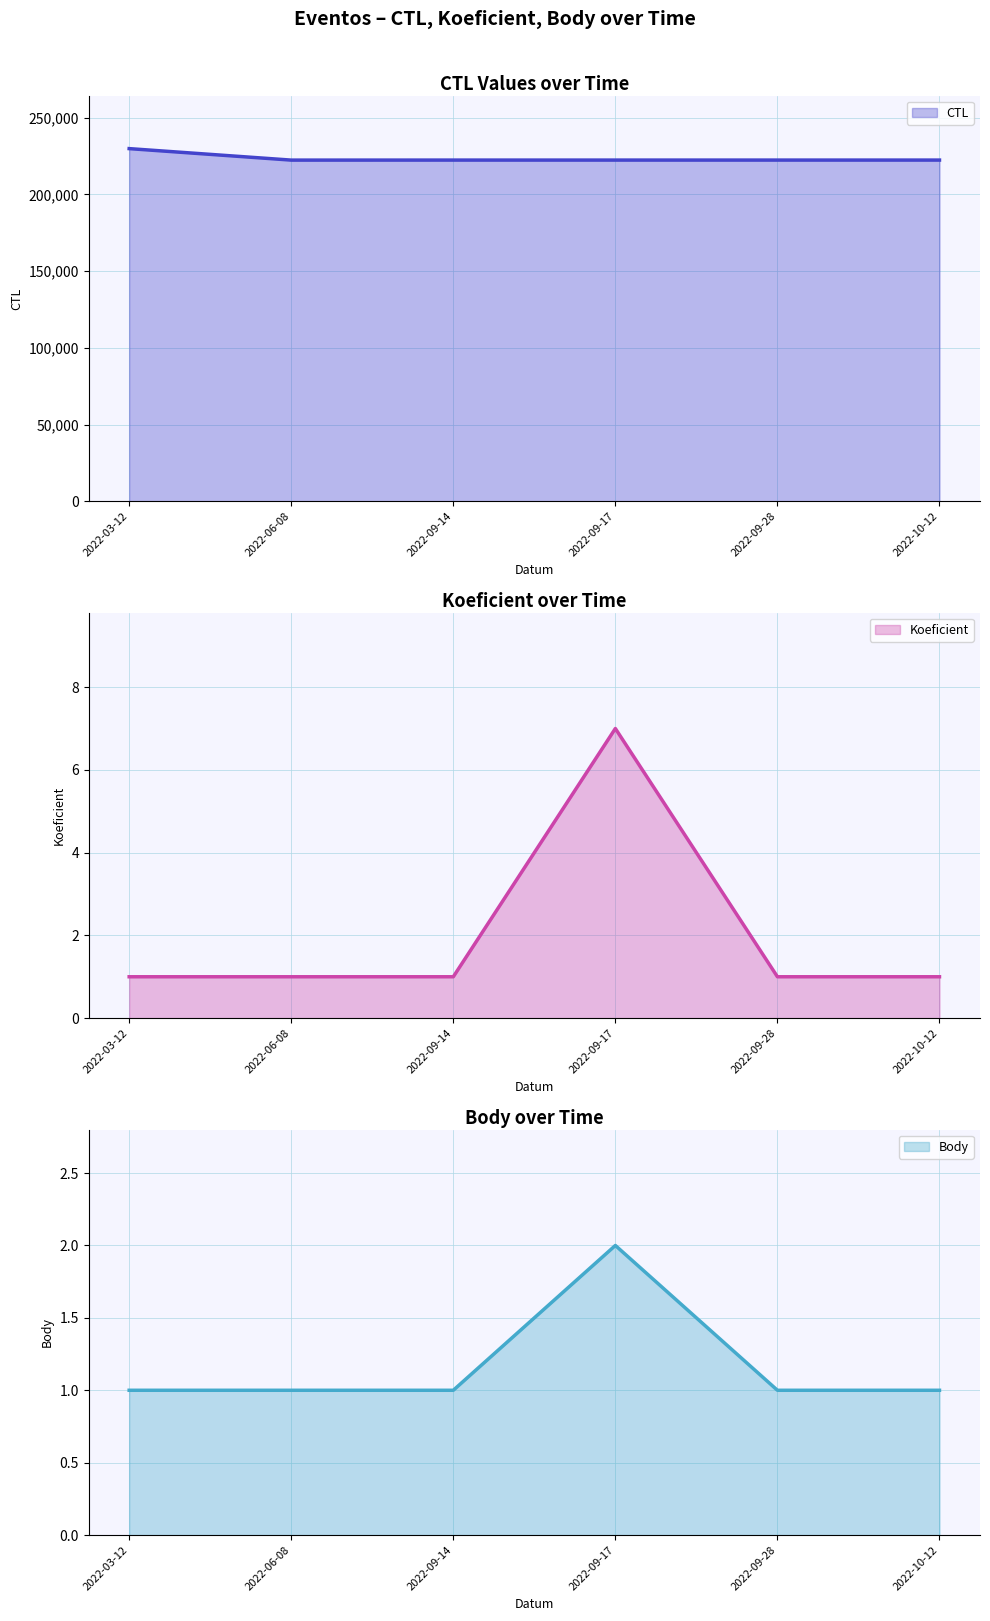

Rank the series at 2022-09-14 from highest to lowest value.

CTL, Koeficient, Body